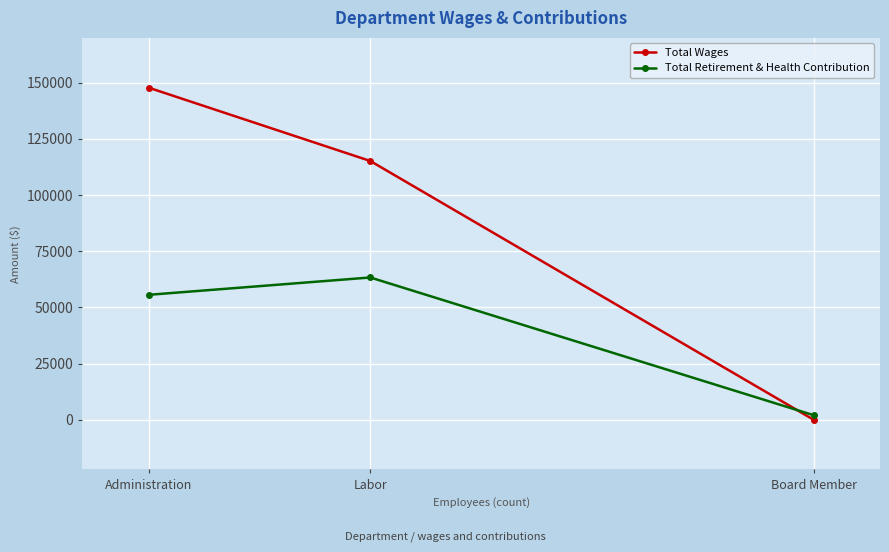

At which category does the chart reach its minimum across all series?

Board Member